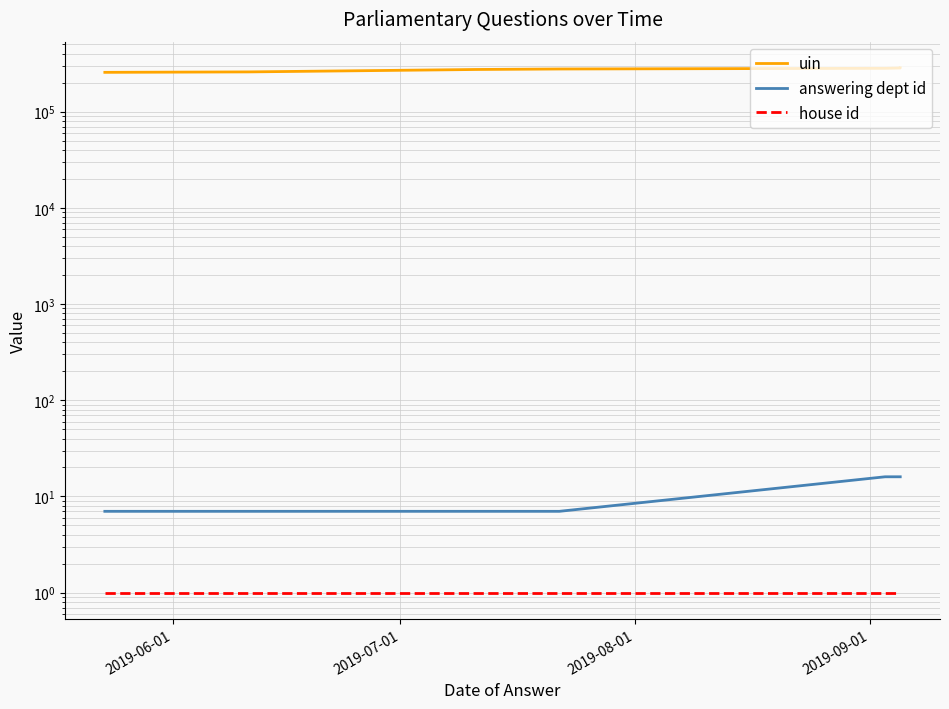

True or false: uin and answering dept id cross at least once.

False